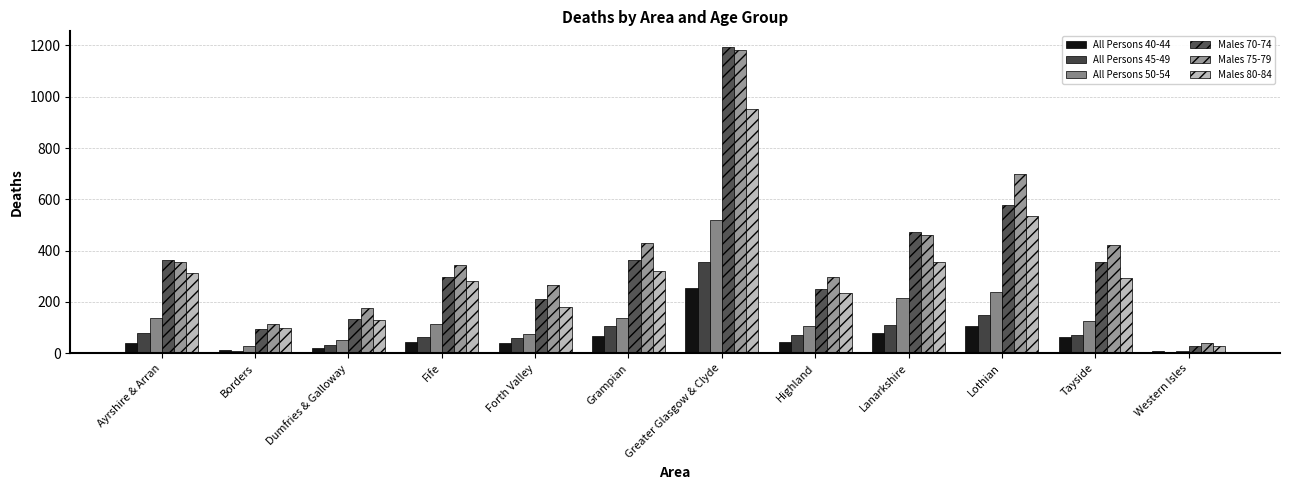

How many data points does each series have?

12